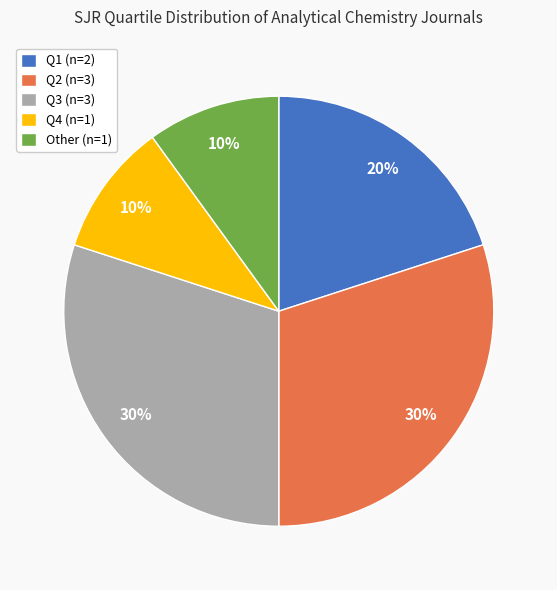

How many segments does this pie chart have?

5